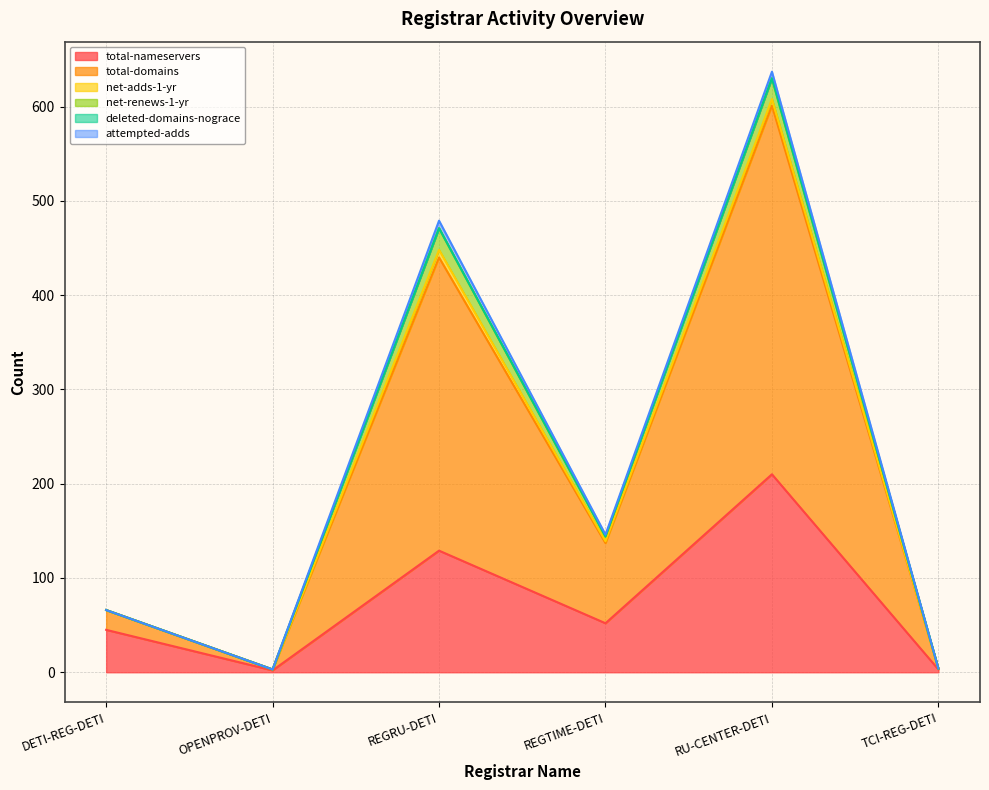

Which has a higher value, OPENPROV-DETI or RU-CENTER-DETI?

RU-CENTER-DETI